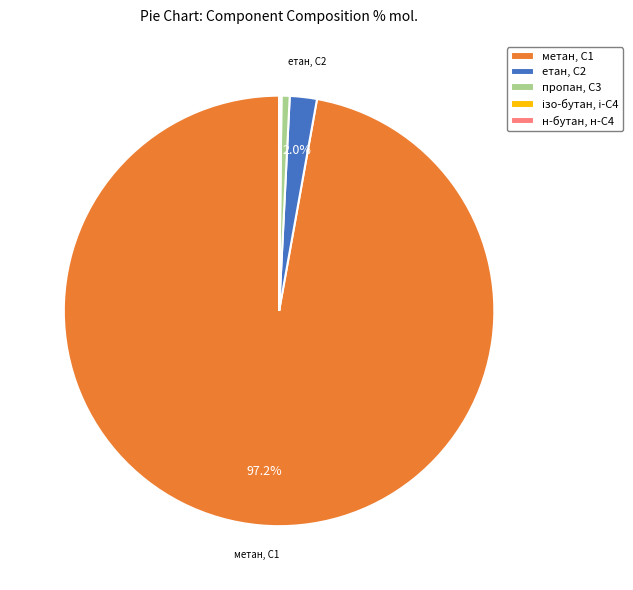

Is there any slice that represents more than half of the pie?

Yes